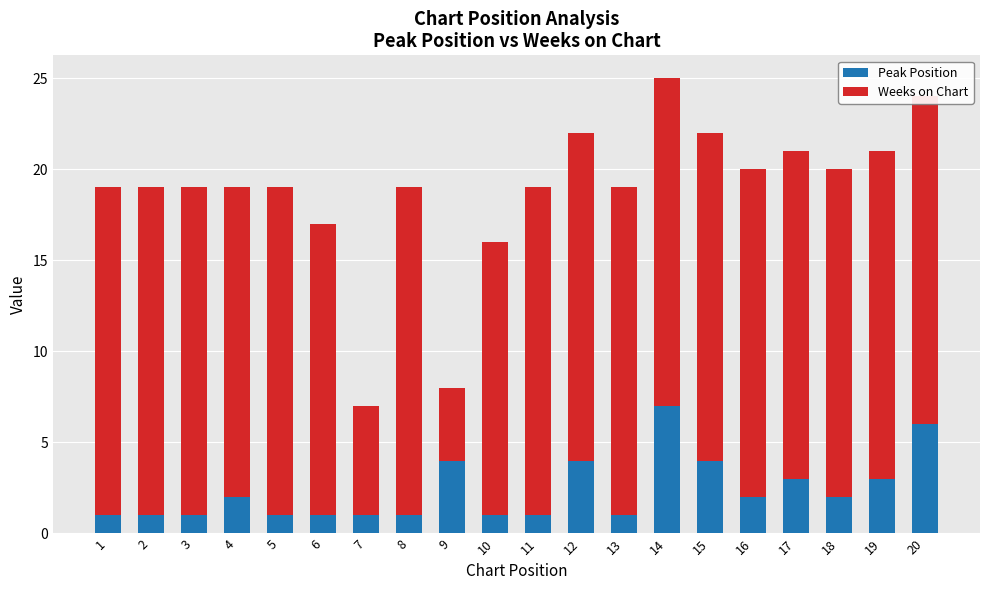

What is the total value across all series at 5?

19